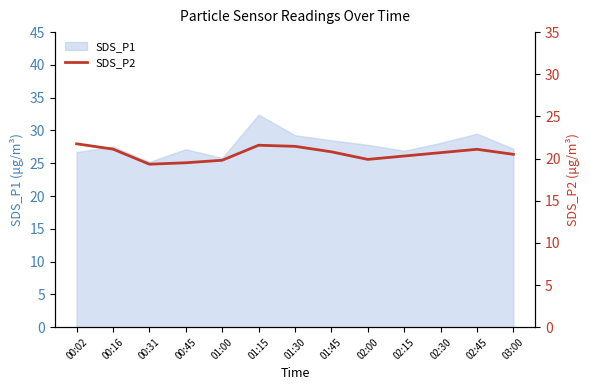

What is the label of the 4th point from the left?

00:45